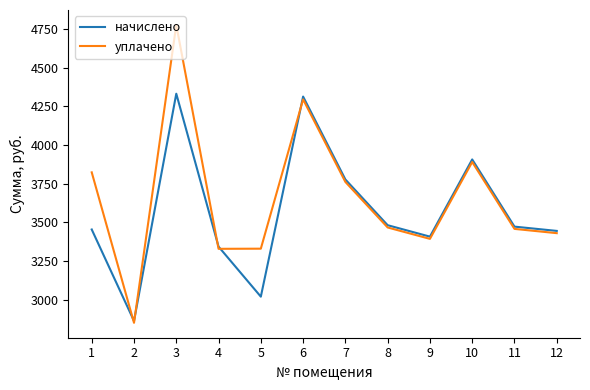

At which label does начислено reach its peak?

3